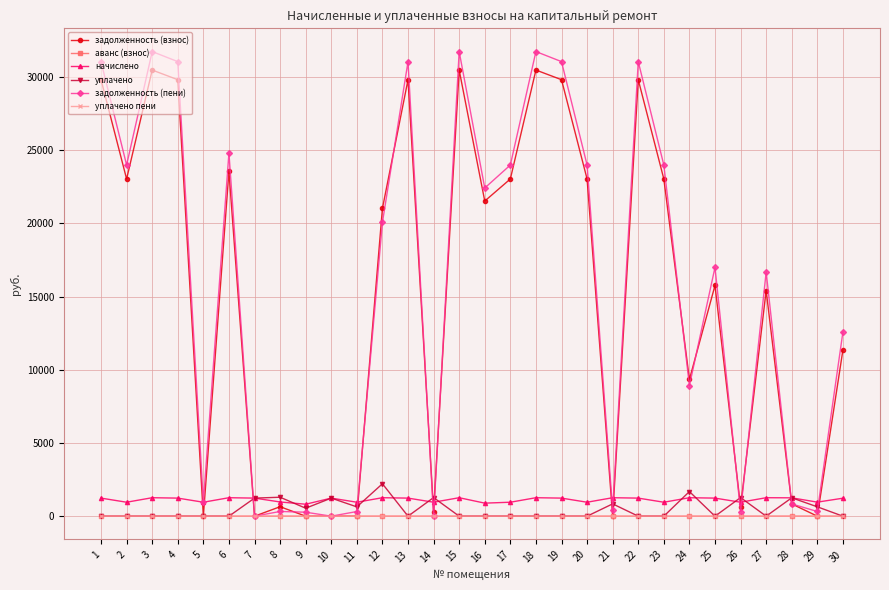

Between 18 and 30, which series saw the biggest shift?

задолженность (пени)